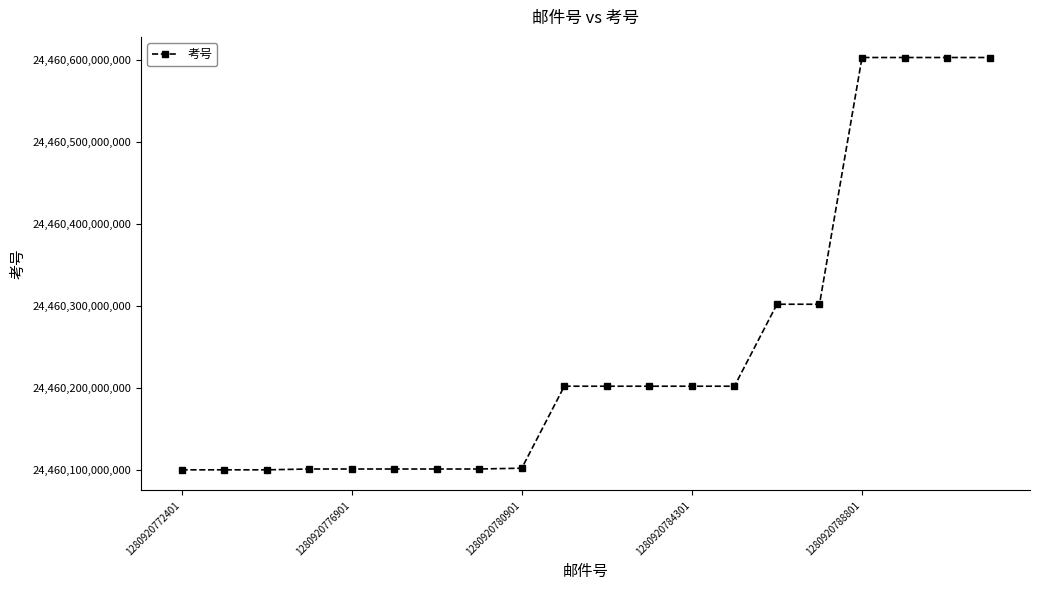

Reading right to left, list all the values displayed in this chart.

24460603108763	24460603108225	24460603107519	24460603106159	24460302109229	24460302109186	24460202108692	24460202108095	24460202108075	24460202105670	24460202105280	24460102100262	24460101109626	24460101109610	24460101109270	24460101106717	24460101105854	24460100108839	24460100103982	24460100101126